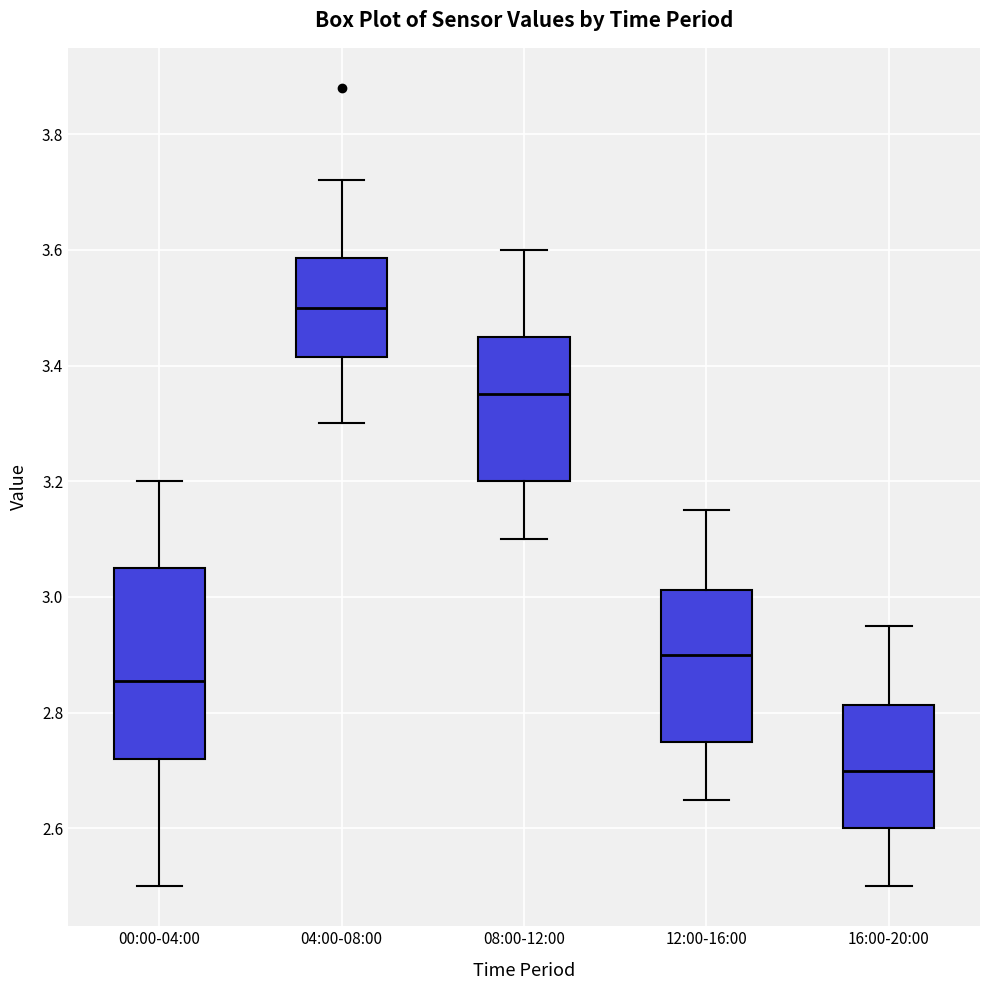

Where does the lower whisker of the box for 08:00-12:00 end on the y-axis? The values are not printed on the chart, so give them approximately, as read against the axis.

3.10